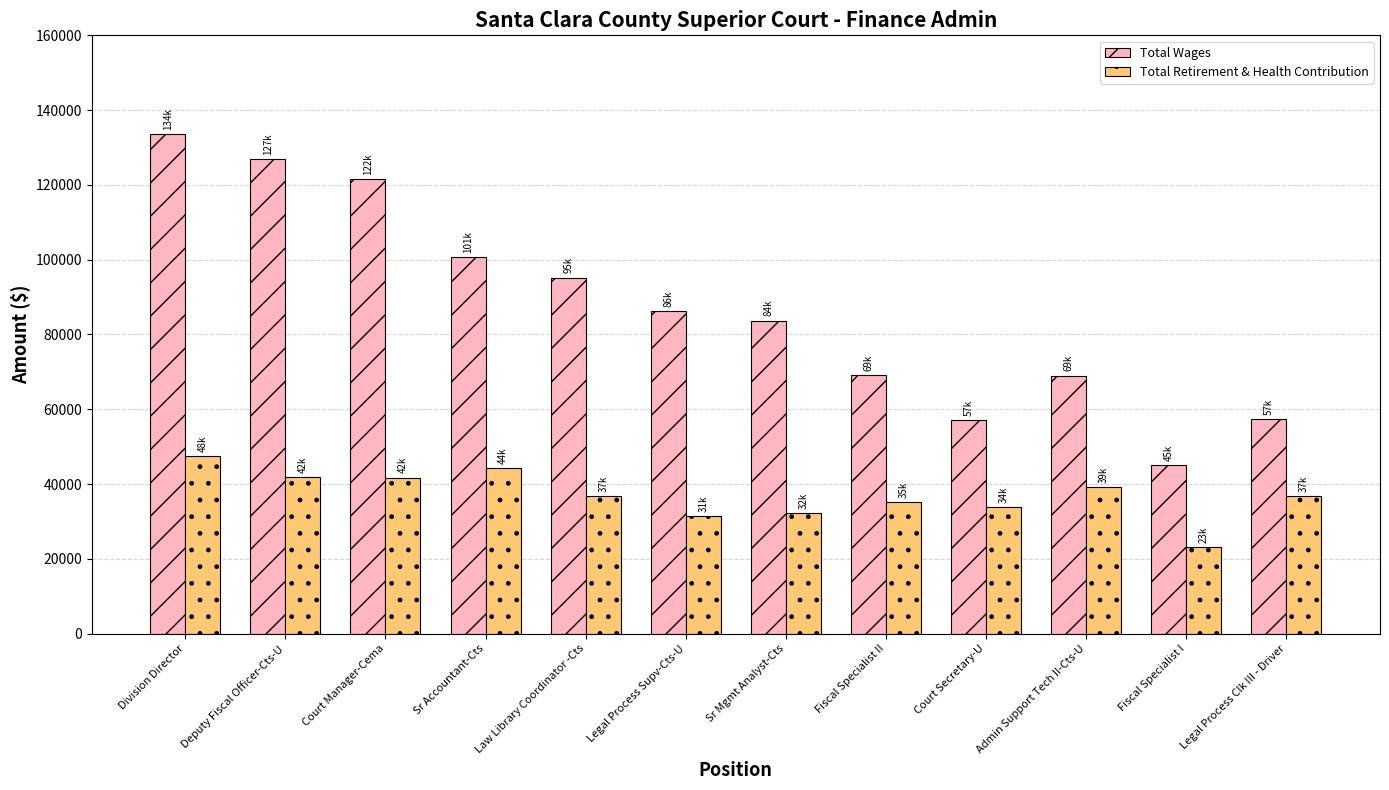

The Total Wages series shows 57297 at Legal Process Clk III - Driver. True or false?

True